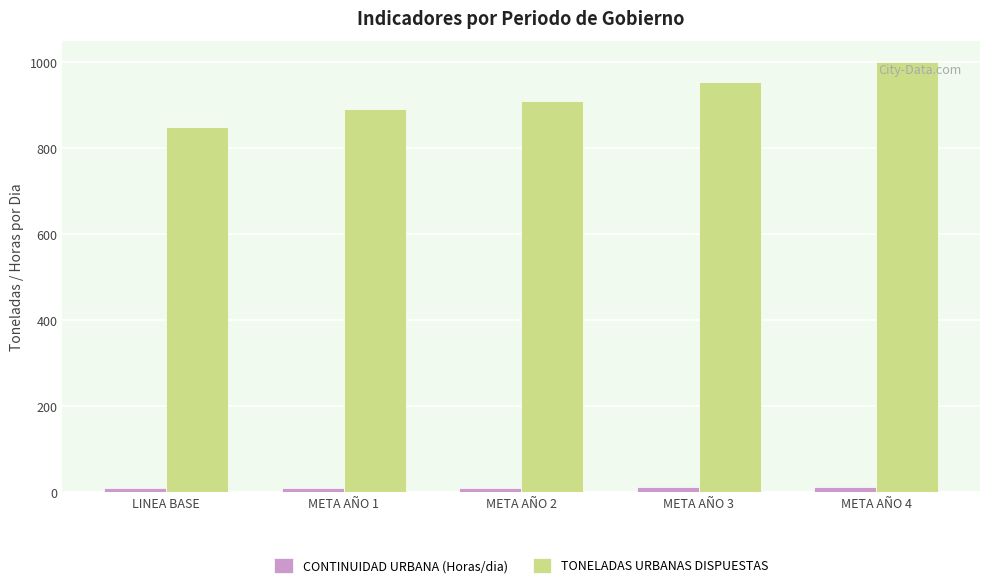

Count the TONELADAS URBANAS DISPUESTAS values in the range 891 to 954.

3